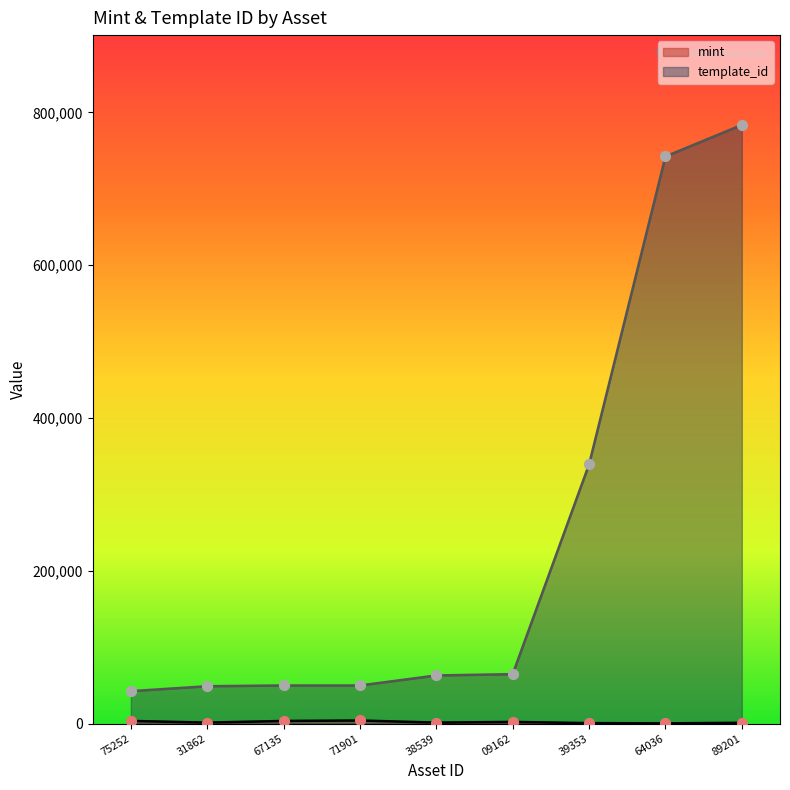

Which series reaches the maximum Y coordinate?

template_id